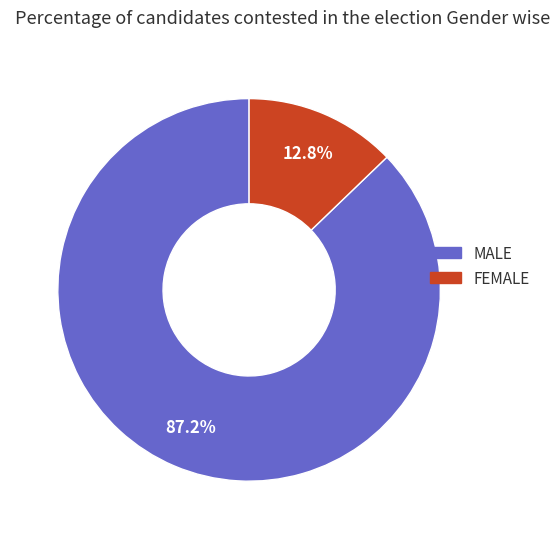

What is the total percentage of MALE and FEMALE?

100.0%